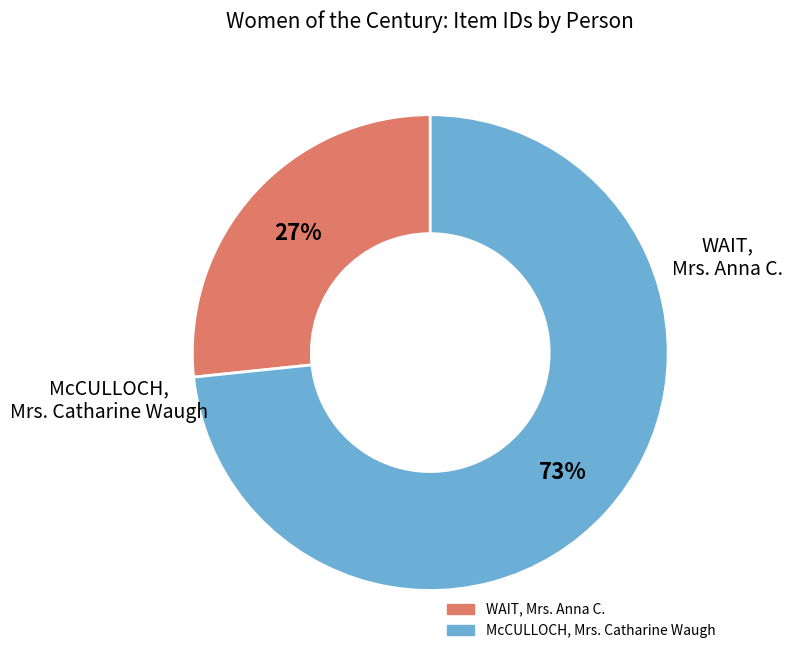

To the nearest percent, what is the combined percentage of McCULLOCH, Mrs. Catharine Waugh and WAIT, Mrs. Anna C.?

100%